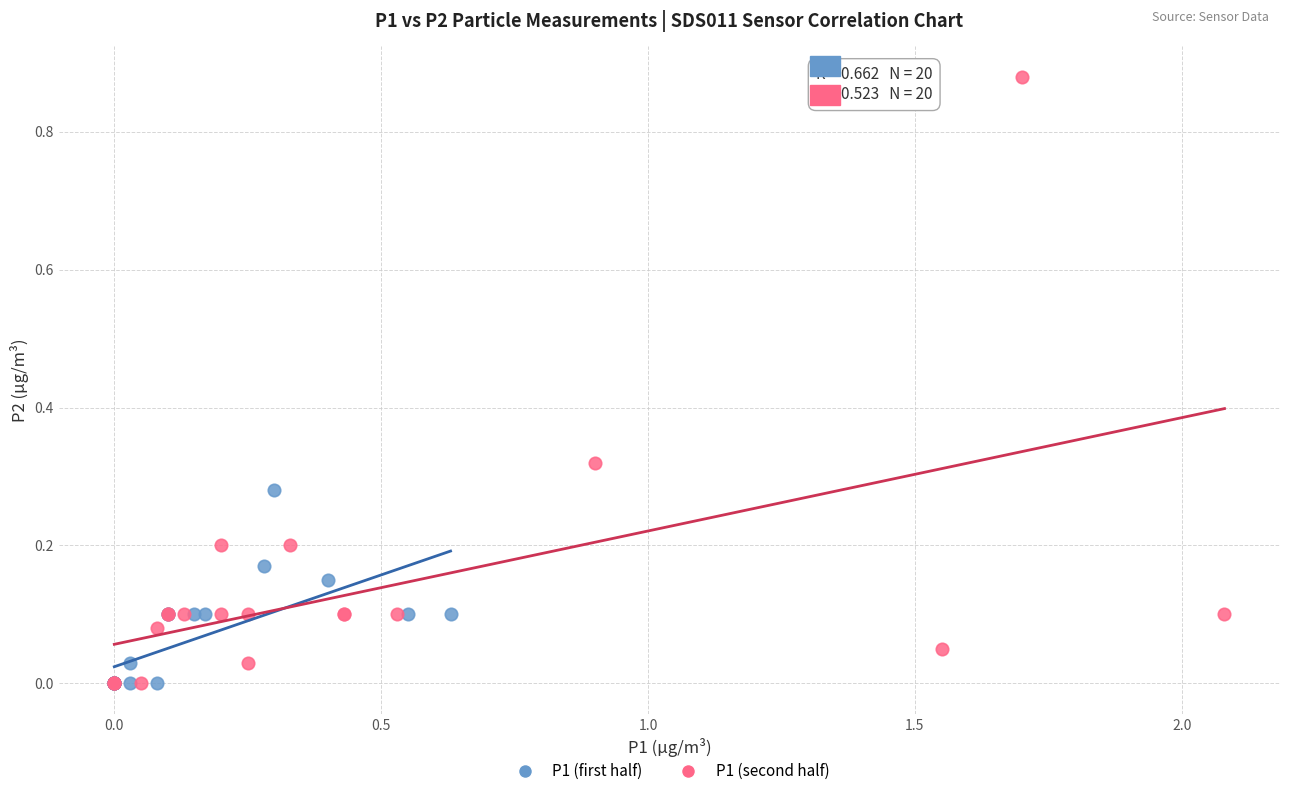

Which series contains the highest Y value?

P1 (second half)